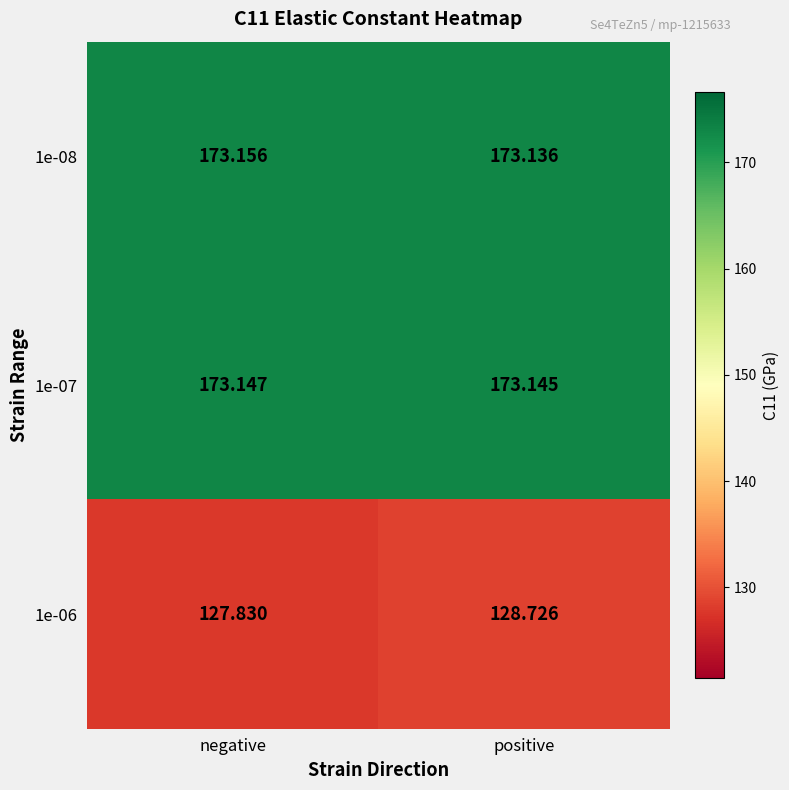

At which label does 1e-08 reach its peak?

negative